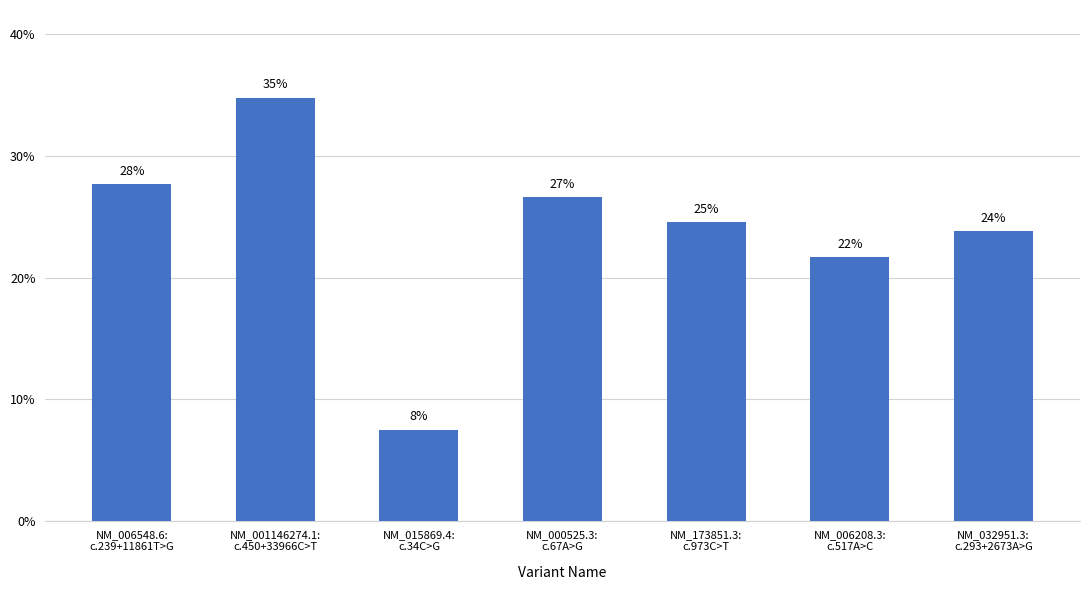

What is the approximate value at NM_006548.6:
c.239+11861T>G?

0.3